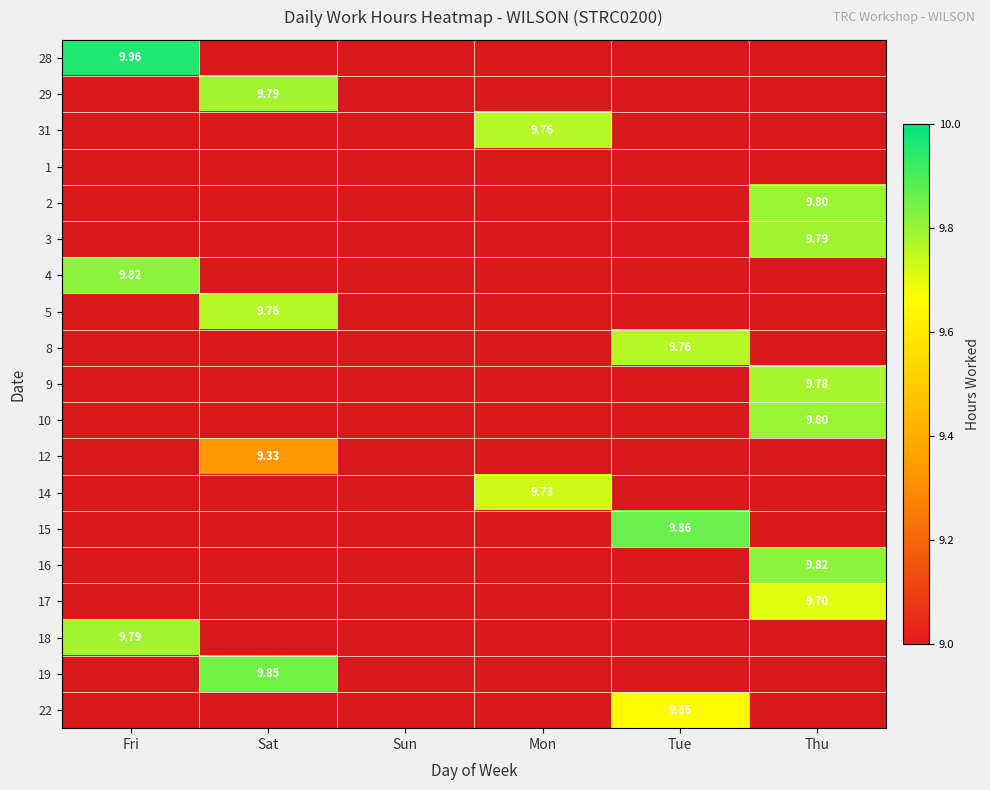

Is the value of 8 at Sun greater than the value of 29 at Fri?

No